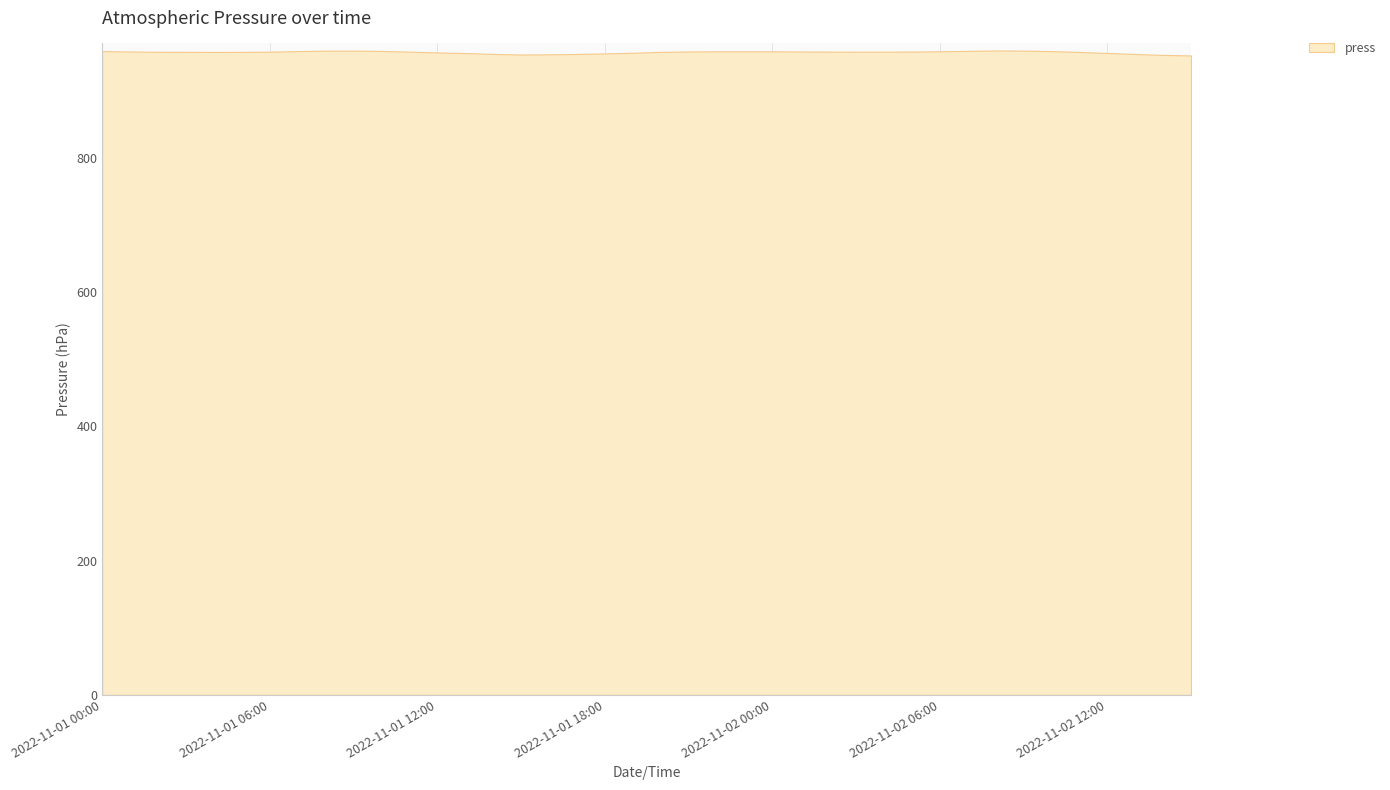

What is the label of the 17th point from the left?

2022-11-01 16:00